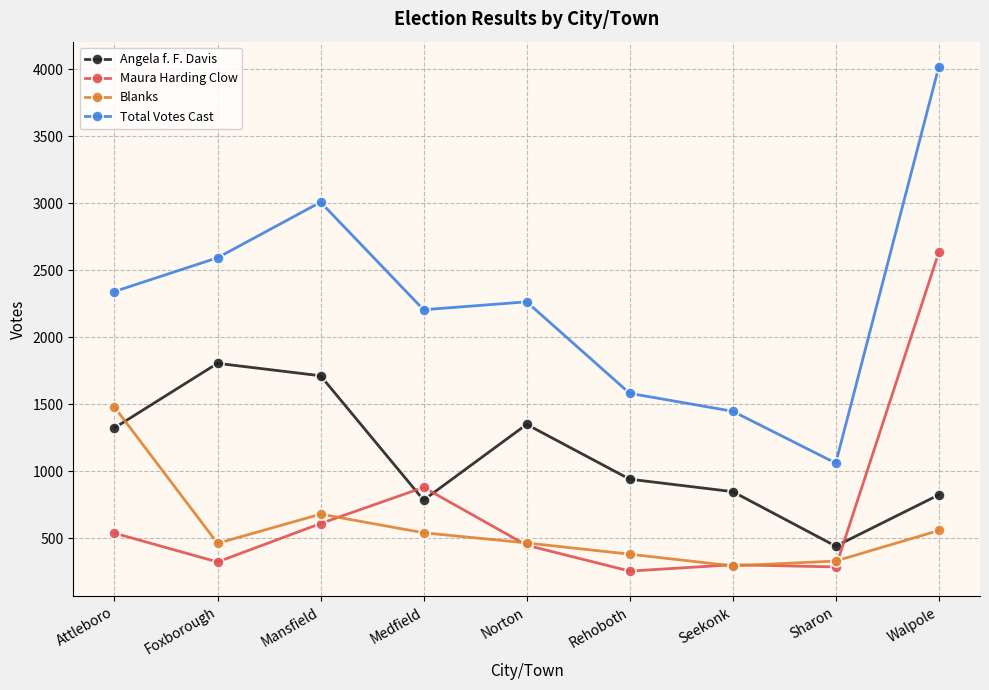

What is the sum of all Total Votes Cast values?

20526